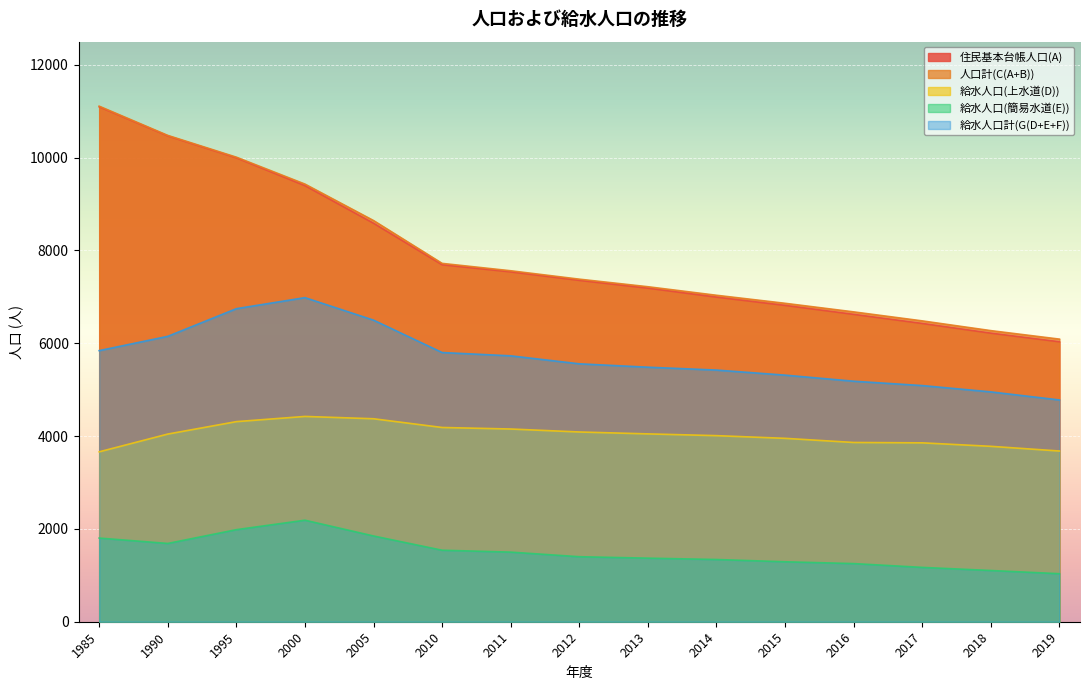

True or false: 給水人口(簡易水道(E)) and 住民基本台帳人口(A) cross at least once.

False